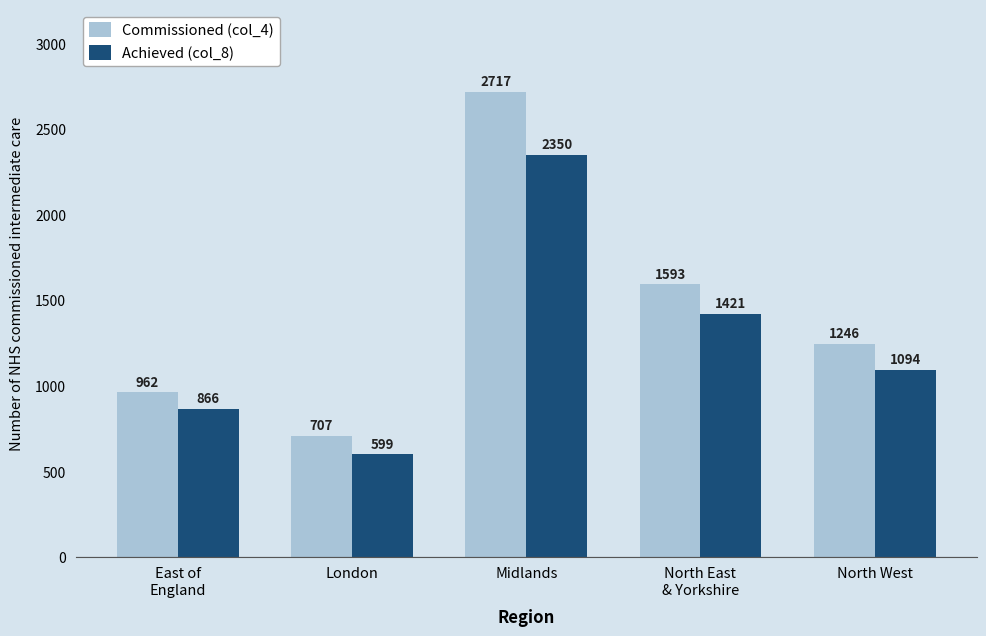

Reading left to right, transcribe all the data shown in this chart.

Commissioned (col_4): 962	707	2717	1593	1246
Achieved (col_8): 866	599	2350	1421	1094